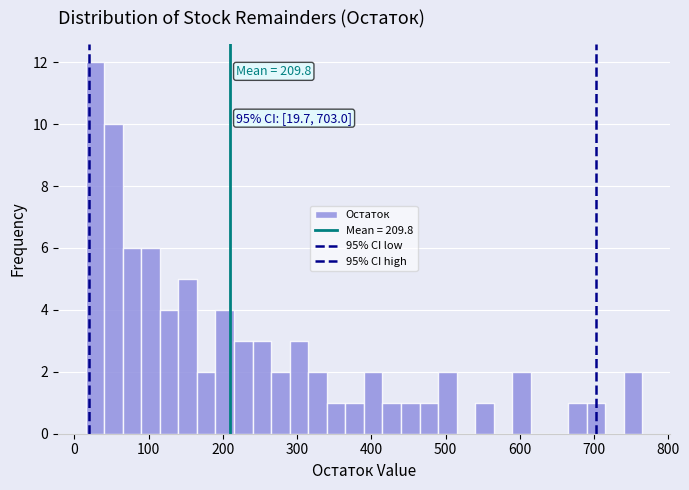

Read against the x-axis, roughly where is the centre of the tallest bar?

30